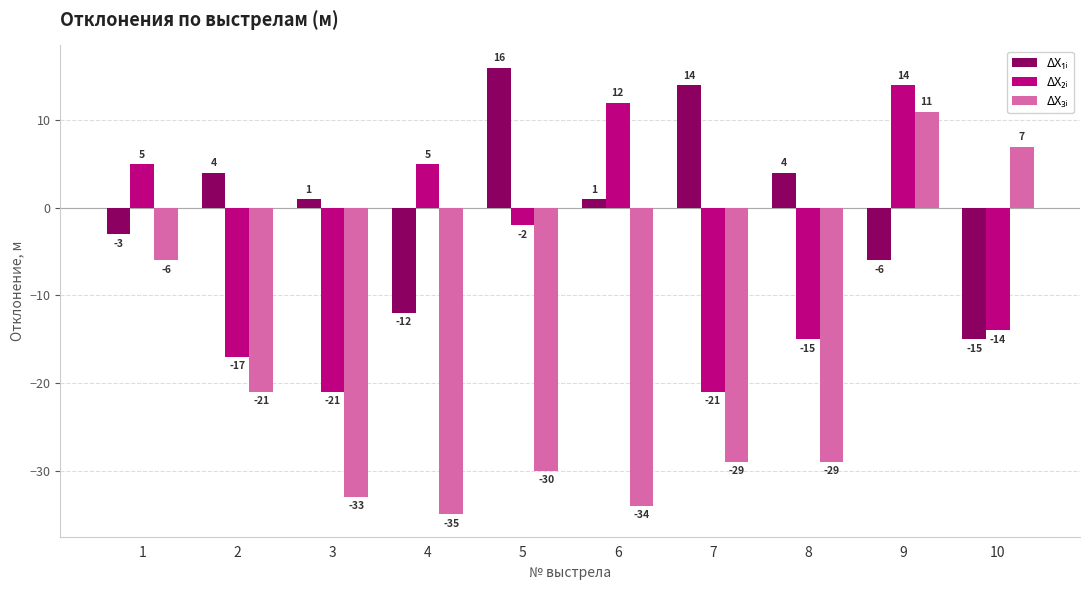

Does the chart contain stacked bars?

No